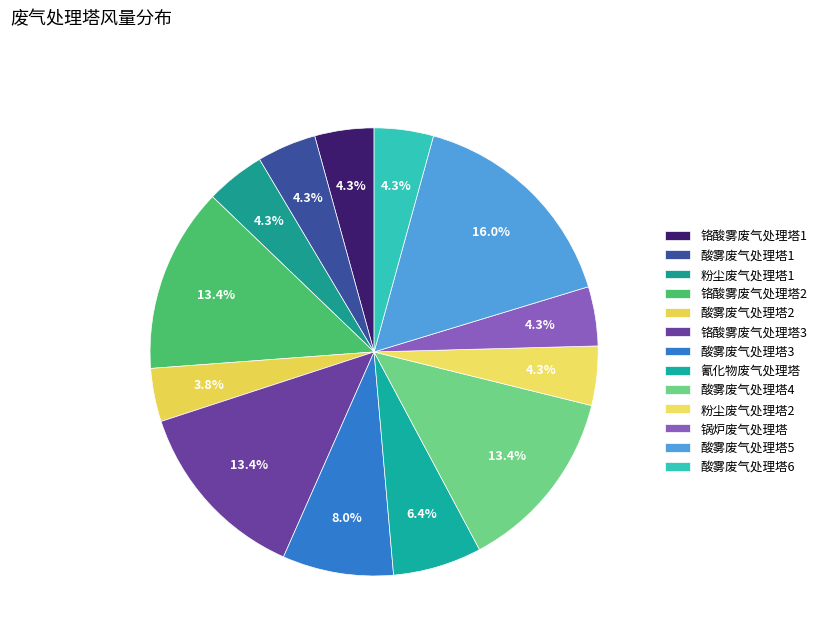

What percentage is the 酸雾废气处理塔5 slice, to the nearest percent?

16%